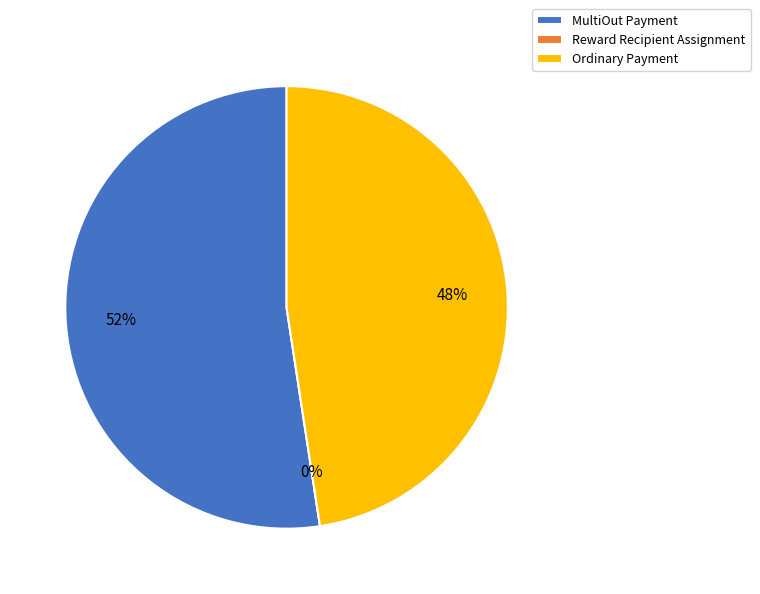

Rank the categories by value from lowest to highest.

Reward Recipient Assignment, Ordinary Payment, MultiOut Payment